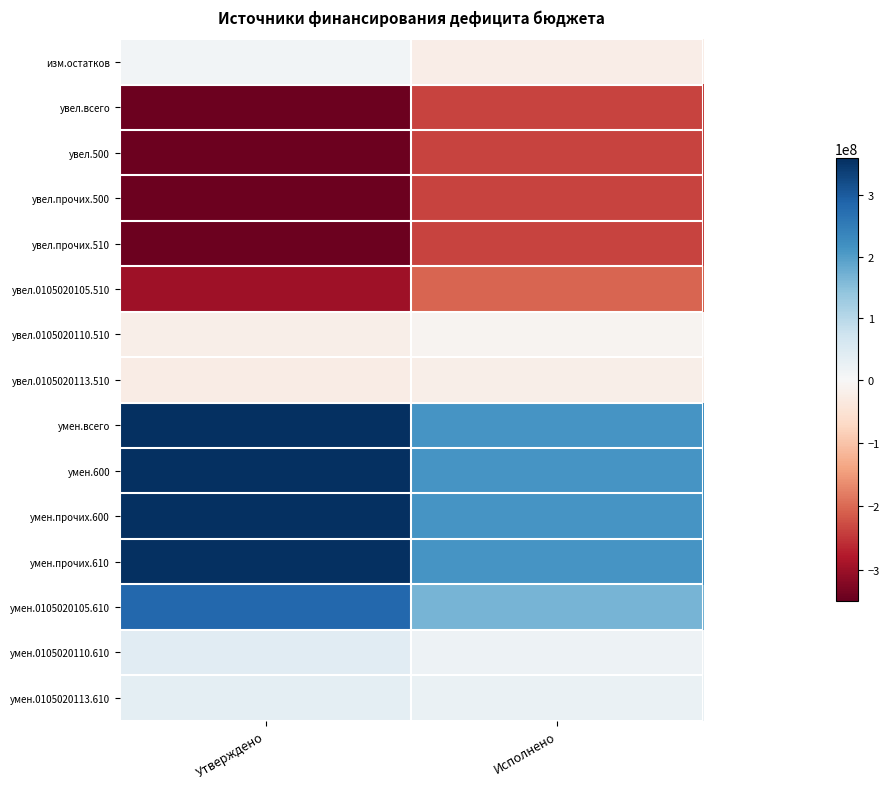

What is the maximum value shown in the chart?

360112478.4